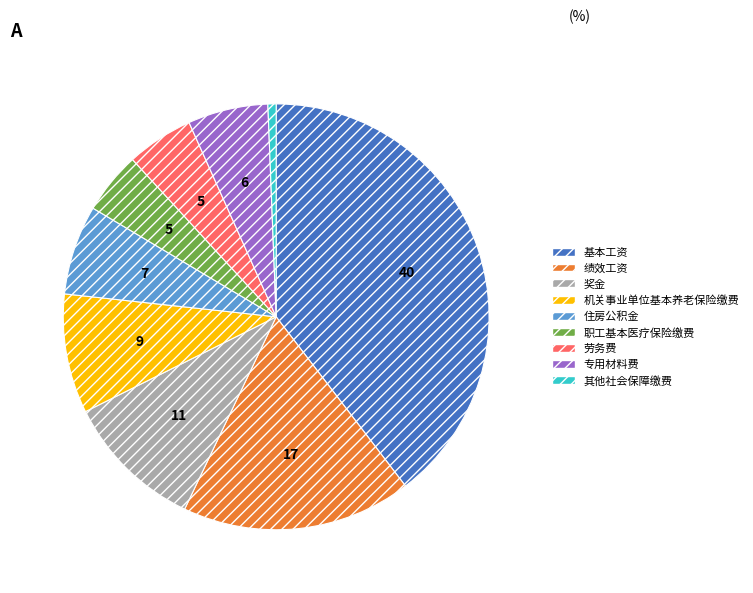

Does 职工基本医疗保险缴费 represent more than half of the total?

No